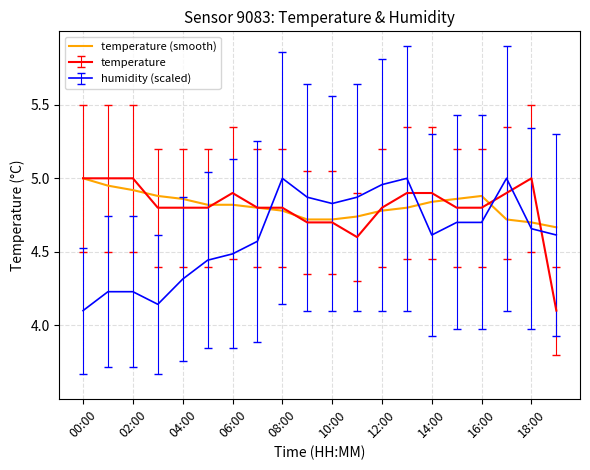

Does the chart have visible grid lines?

Yes